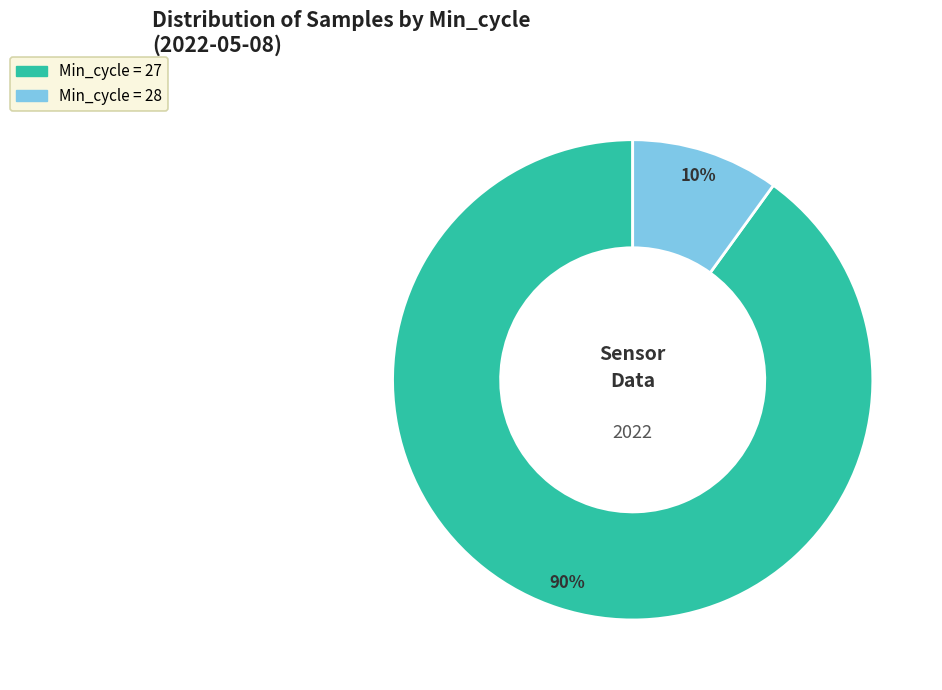

To the nearest percent, what is the average slice percentage?

50%